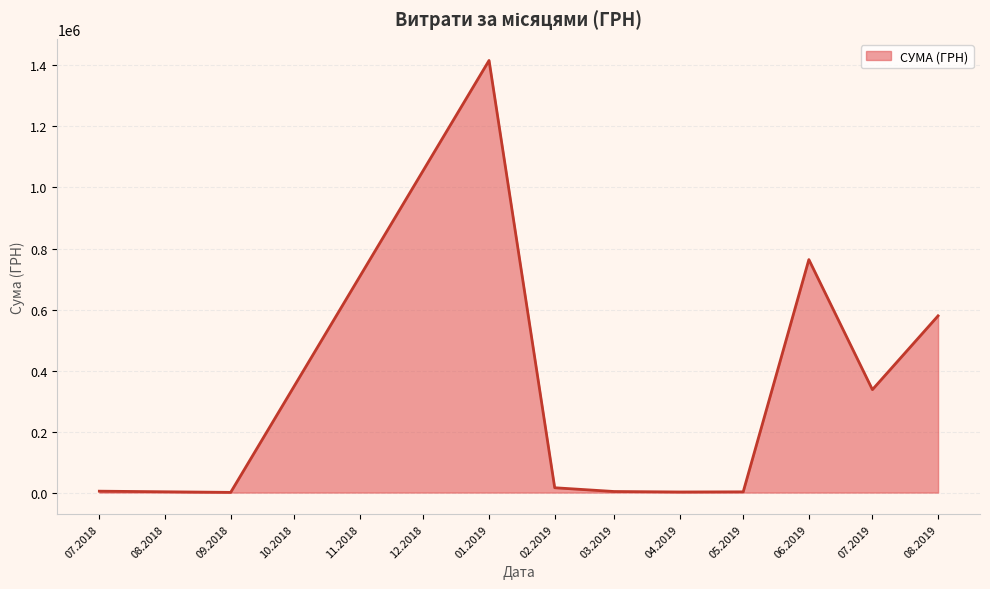

What is the maximum value shown in the chart?

1416439.6